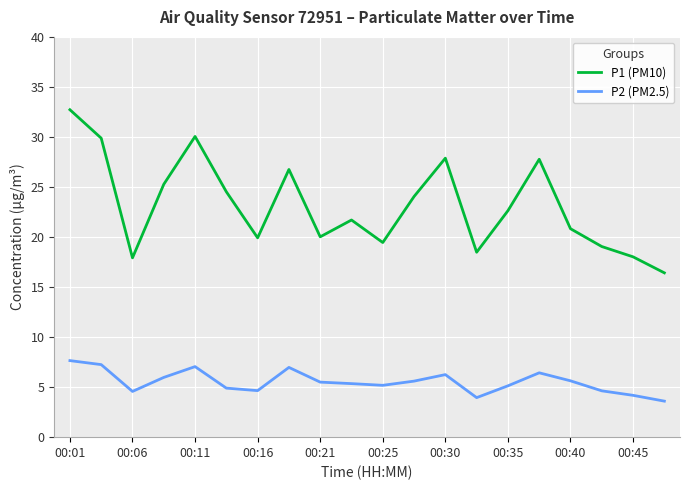

Rank the series by their average value, from highest to lowest.

P1 (PM10), P2 (PM2.5)